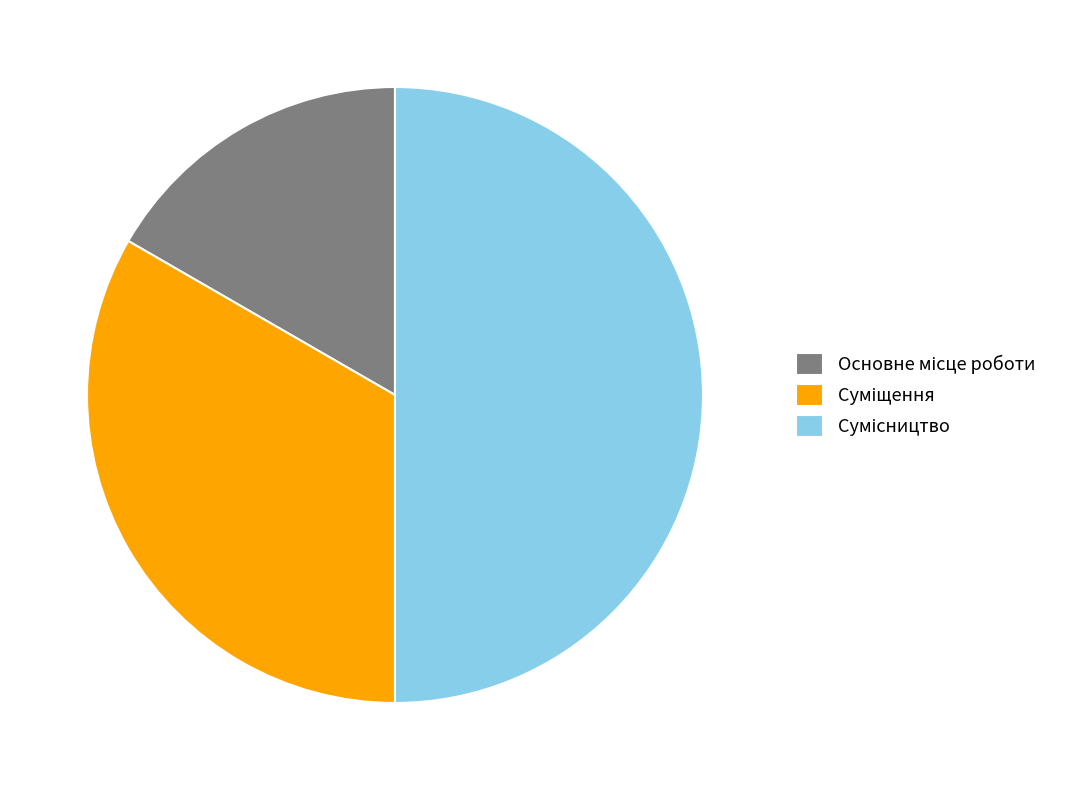

How many slices are in this pie chart?

3